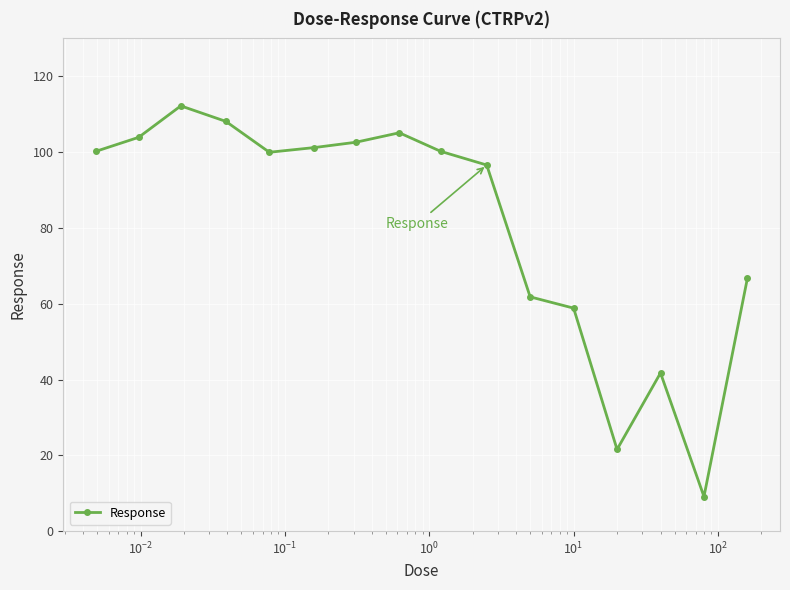

What is the average value?

80.6